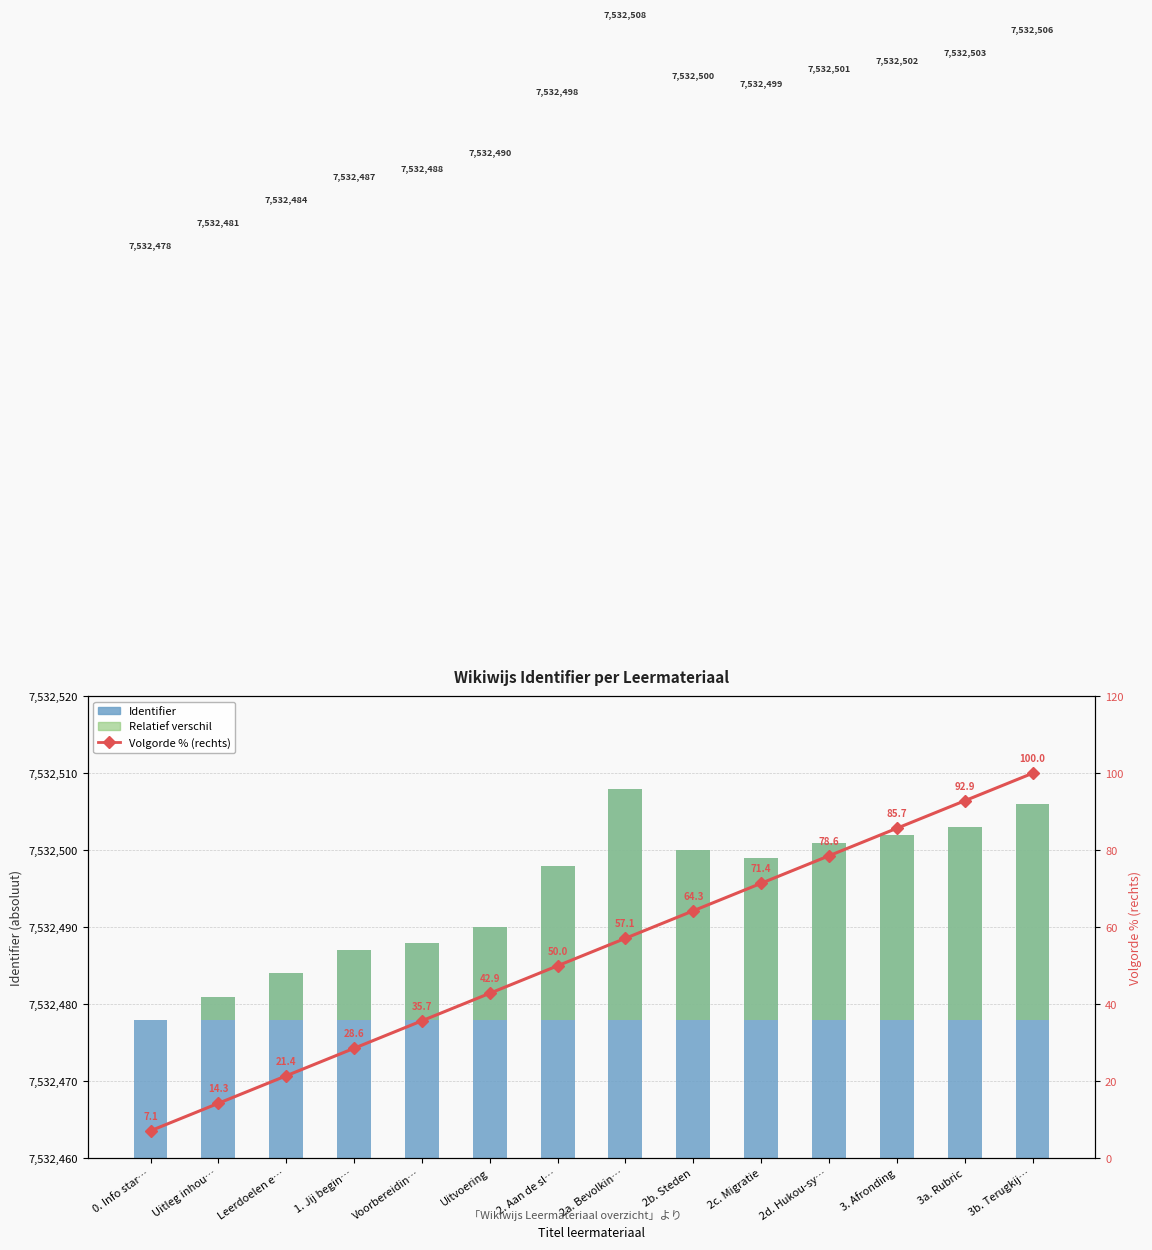

What position from the right is 3. Afronding?

3